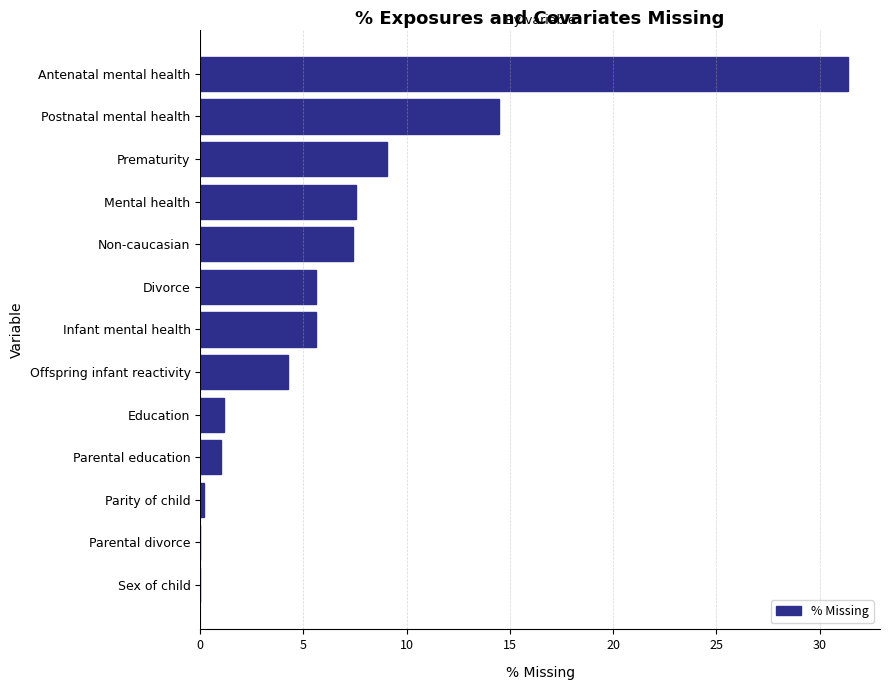

Which has a higher value, Non-caucasian or Postnatal mental health?

Postnatal mental health